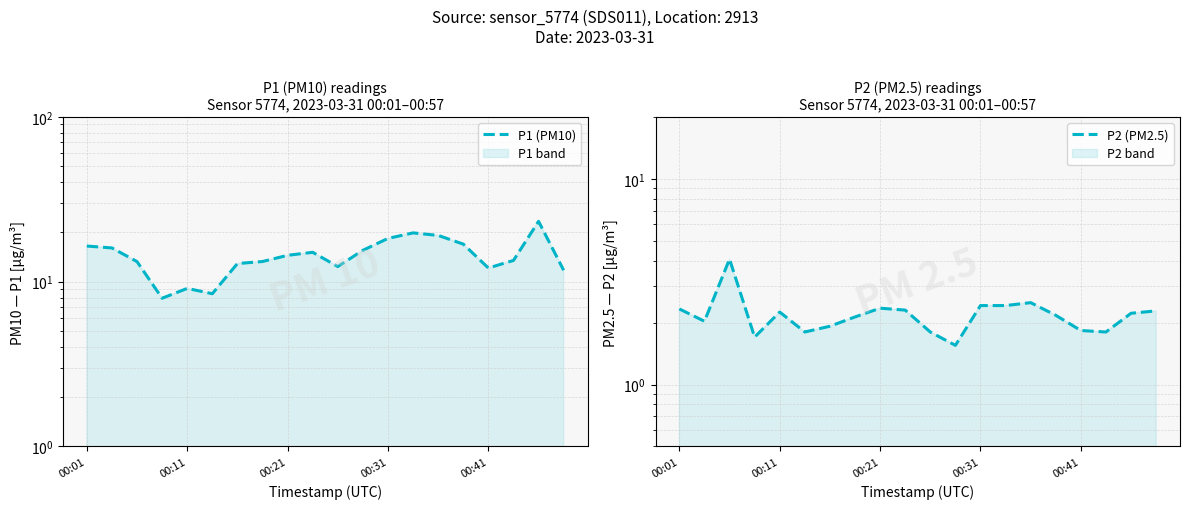

The P2 (PM2.5) series shows 1.1 at 00:31. True or false?

False